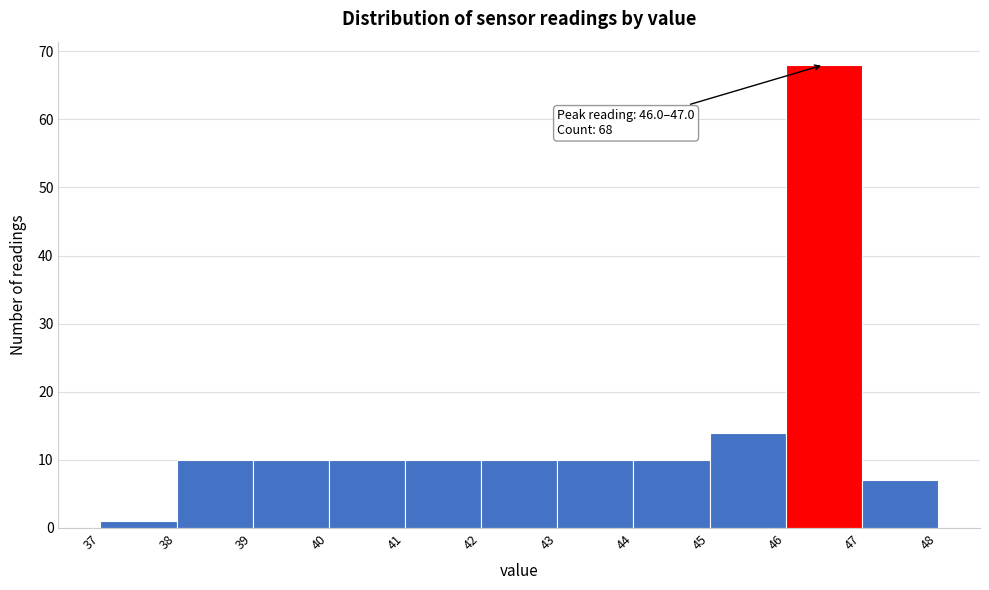

Over which range of the x-axis is the bar tallest?

46 to 47